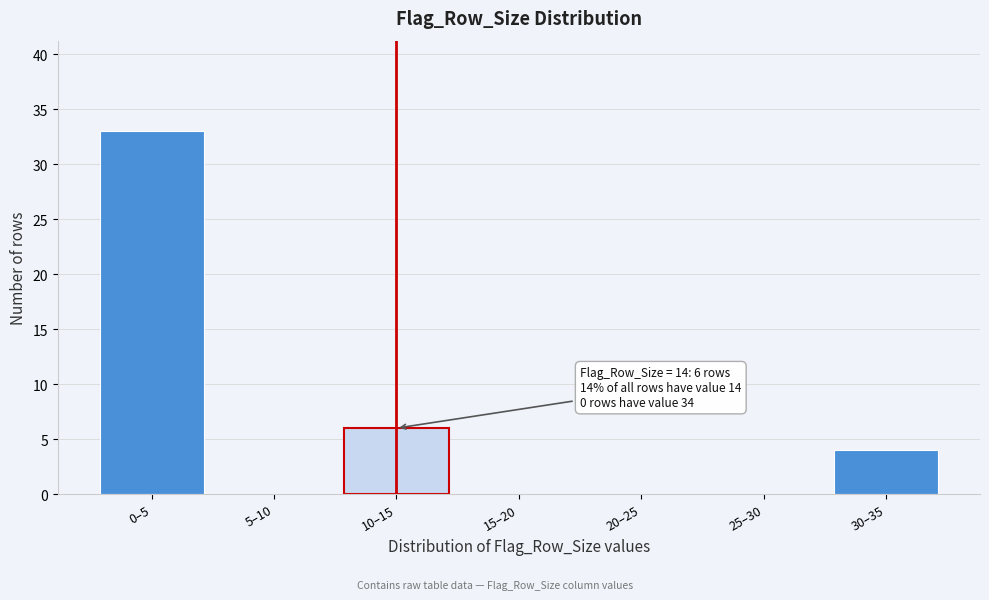

Reading left to right, transcribe all the data shown in this chart.

0–5=33	5–10=0	10–15=6	15–20=0	20–25=0	25–30=0	30–35=4